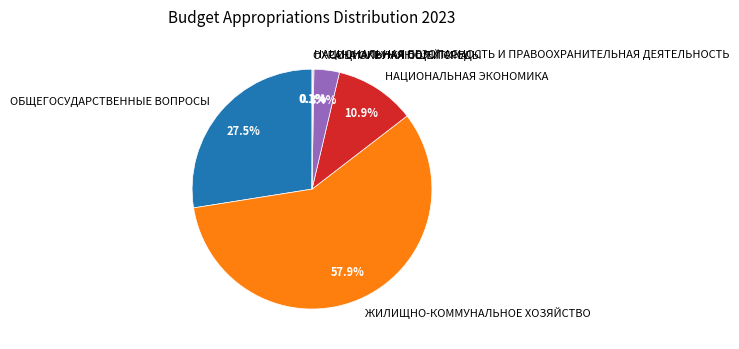

What is the largest slice in the pie chart?

ЖИЛИЩНО-КОММУНАЛЬНОЕ ХОЗЯЙСТВО